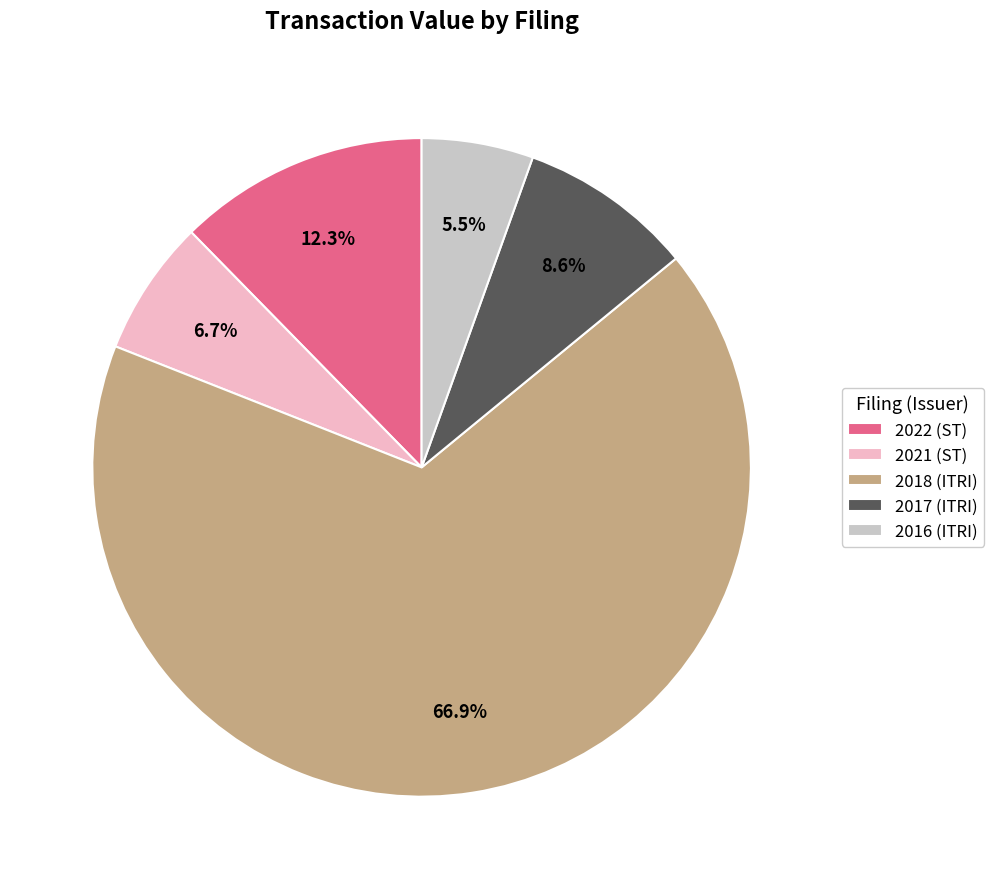

Which slice is the smallest?

2016 (ITRI)